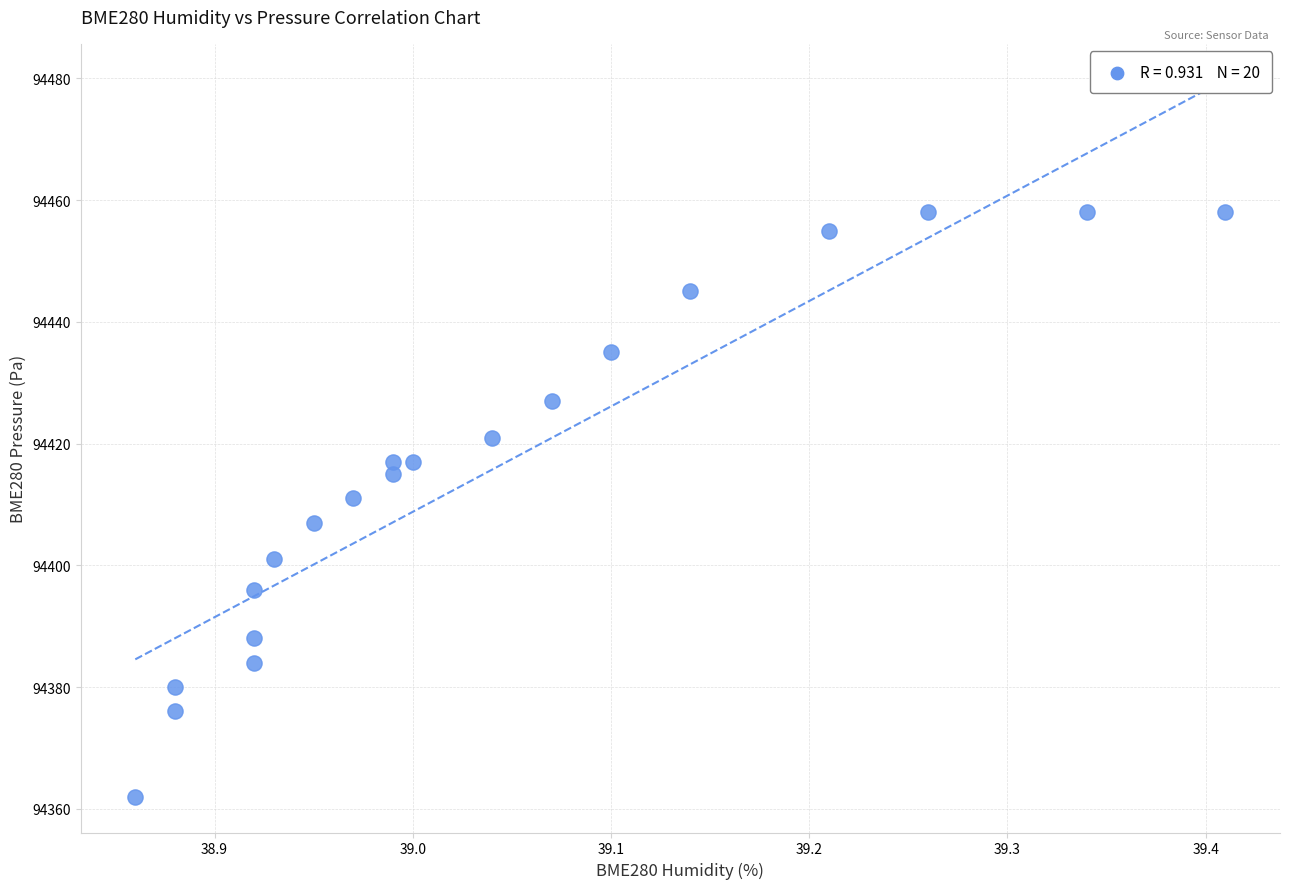

What is the range of Y values (max minus min)?

96